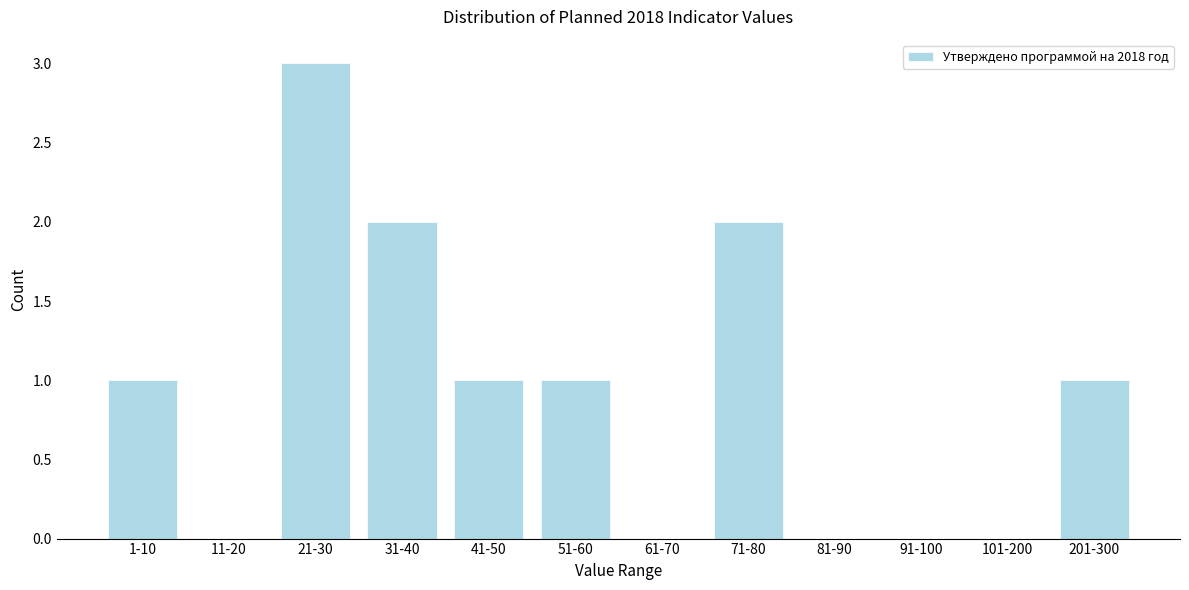

Reading left to right, transcribe all the data shown in this chart.

1-10=1	11-20=0	21-30=3	31-40=2	41-50=1	51-60=1	61-70=0	71-80=2	81-90=0	91-100=0	101-200=0	201-300=1